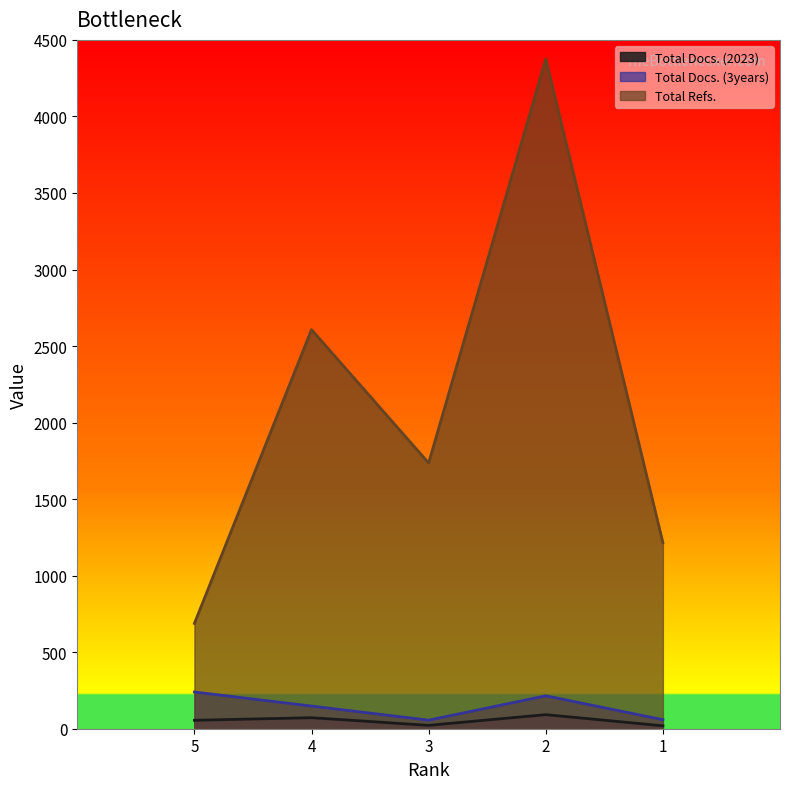

Read the Total Refs. value at 5, to the nearest 50.

700